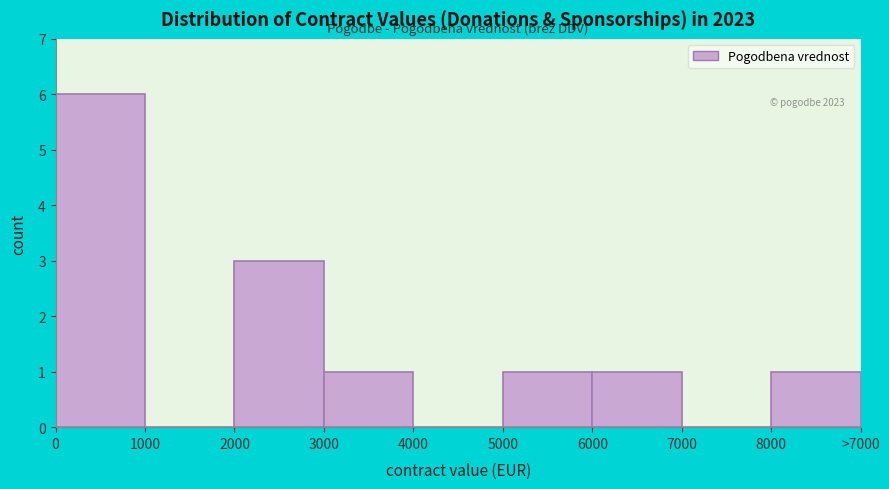

Reading right to left, extract all data points from this chart.

8000=1	7000=0	6000=1	5000=1	4000=0	3000=1	2000=3	1000=0	0=6